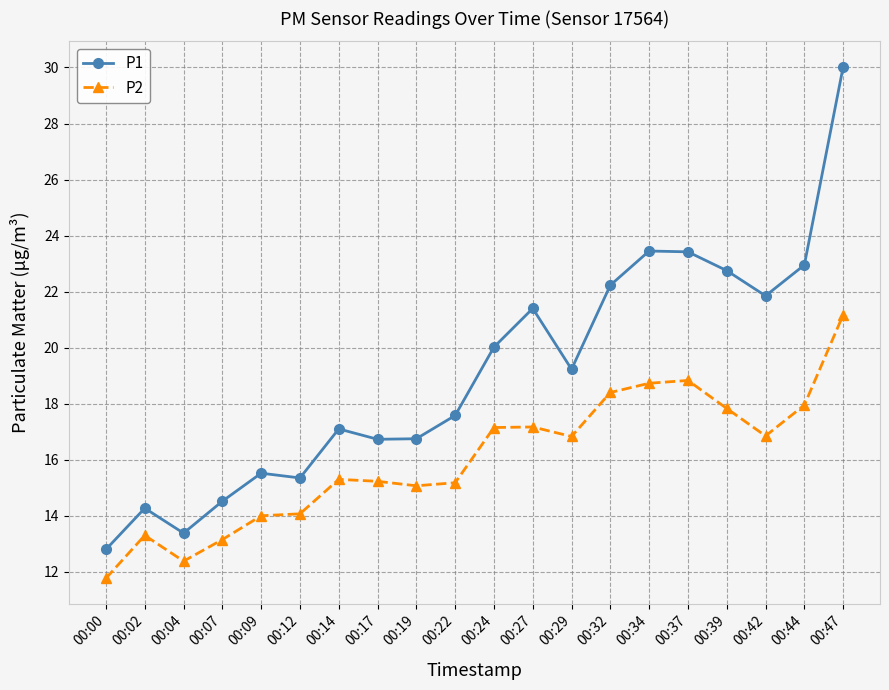

What is the value of the P2 point at the 6th from the left?

14.1